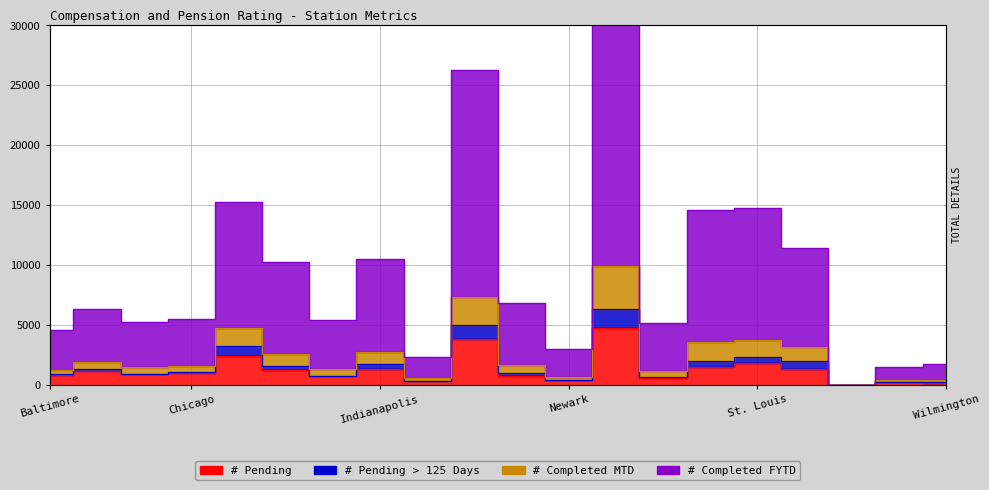

Which category has the lowest value across all series?

Washington